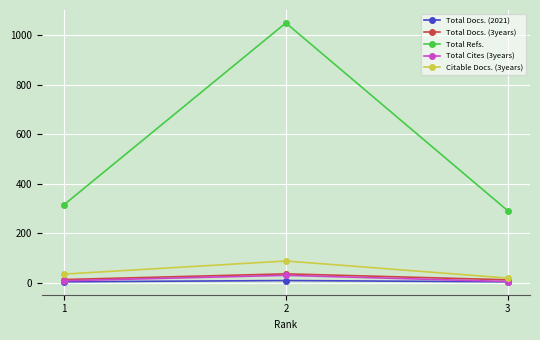

Which series changed the most between 1 and 2?

Total Refs.